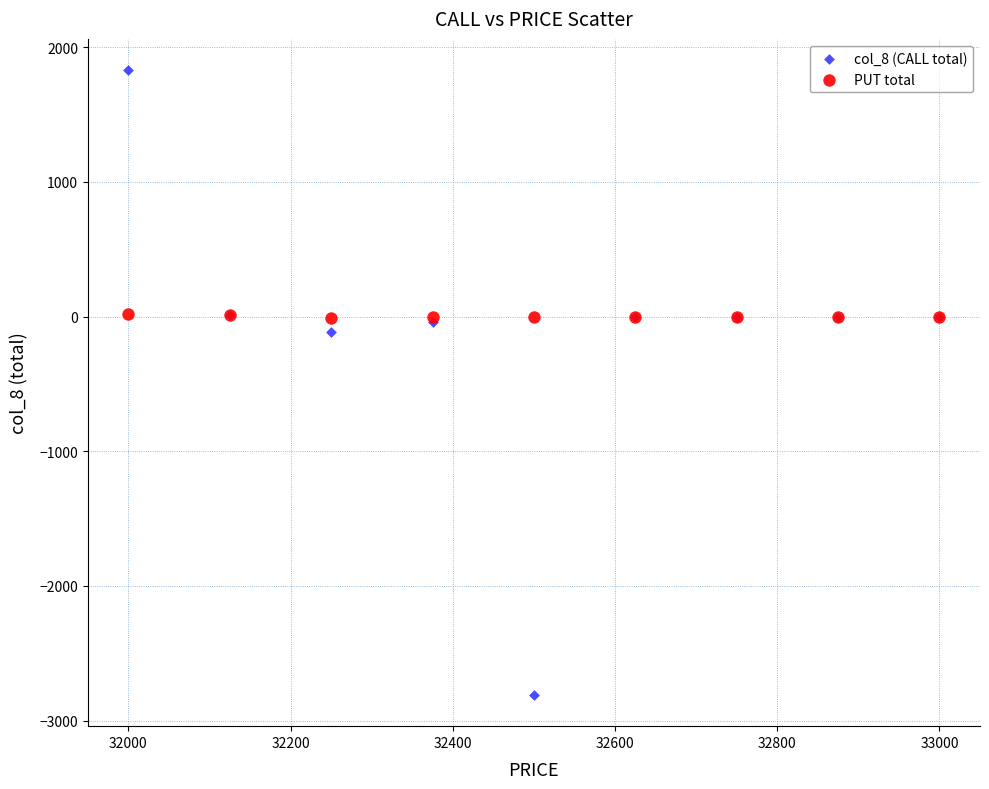

Which series has the largest Y range (max minus min)?

col_8 (CALL total)